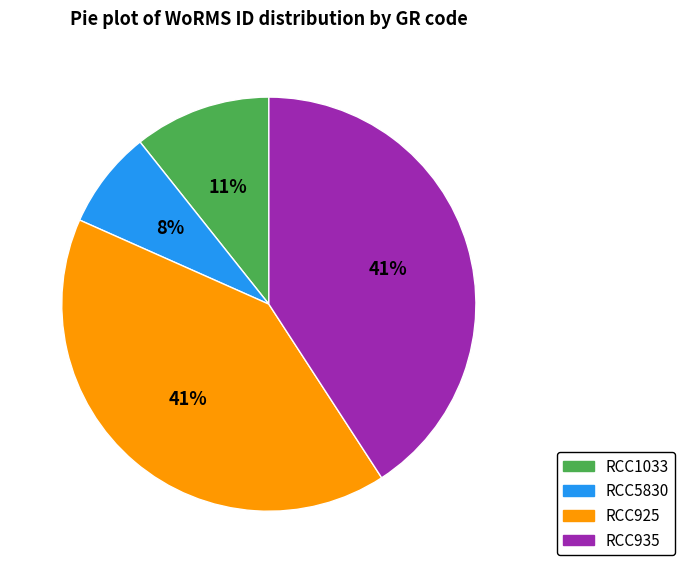

The RCC925 slice represents 50% of the pie. True or false?

False